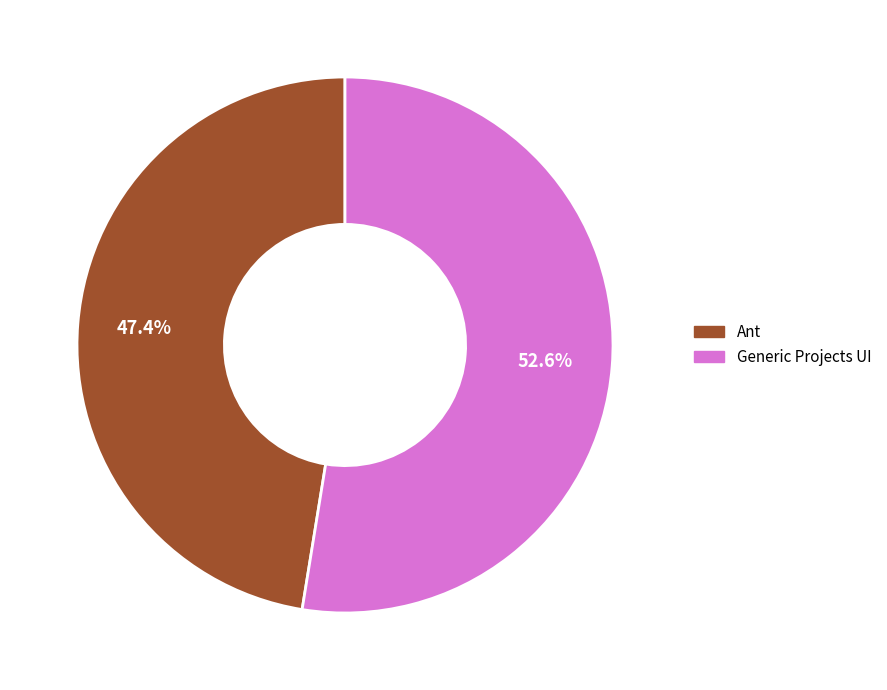

Which category has the biggest portion of the pie?

Generic Projects UI